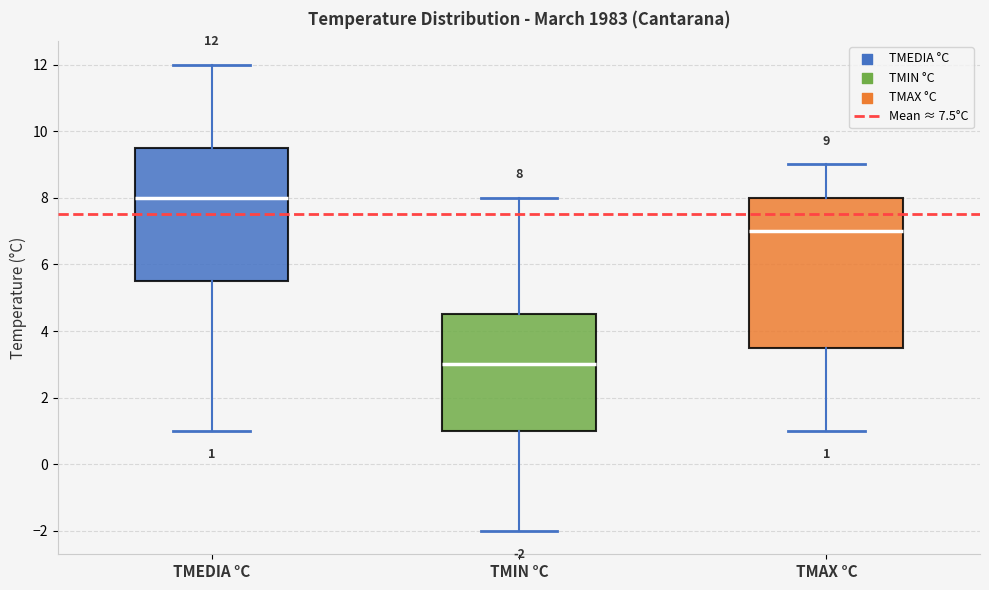

Comparing the boxes themselves (not the whiskers), which one is the tallest?

TMAX °C